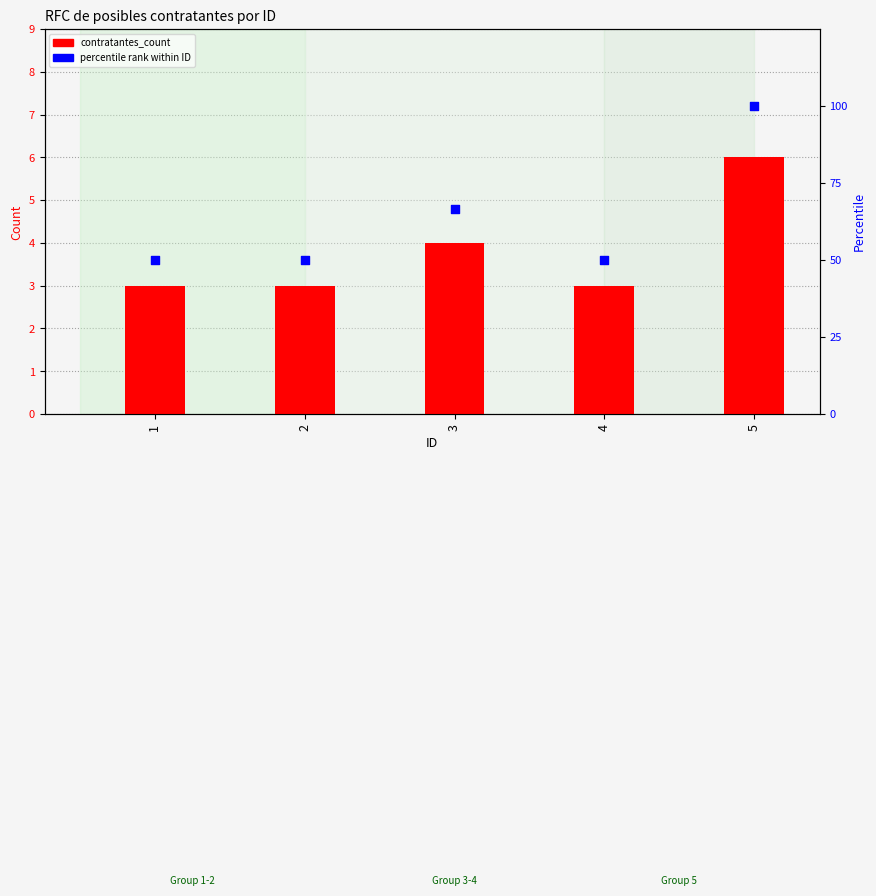

What is the total value across all series at 2?

53.0